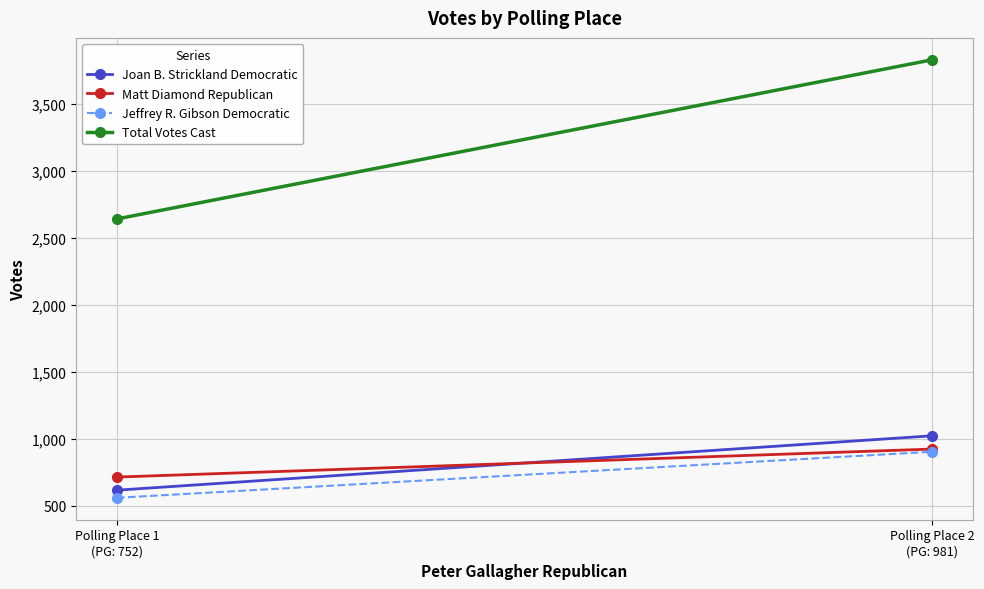

Which series has the widest spread of values?

Total Votes Cast